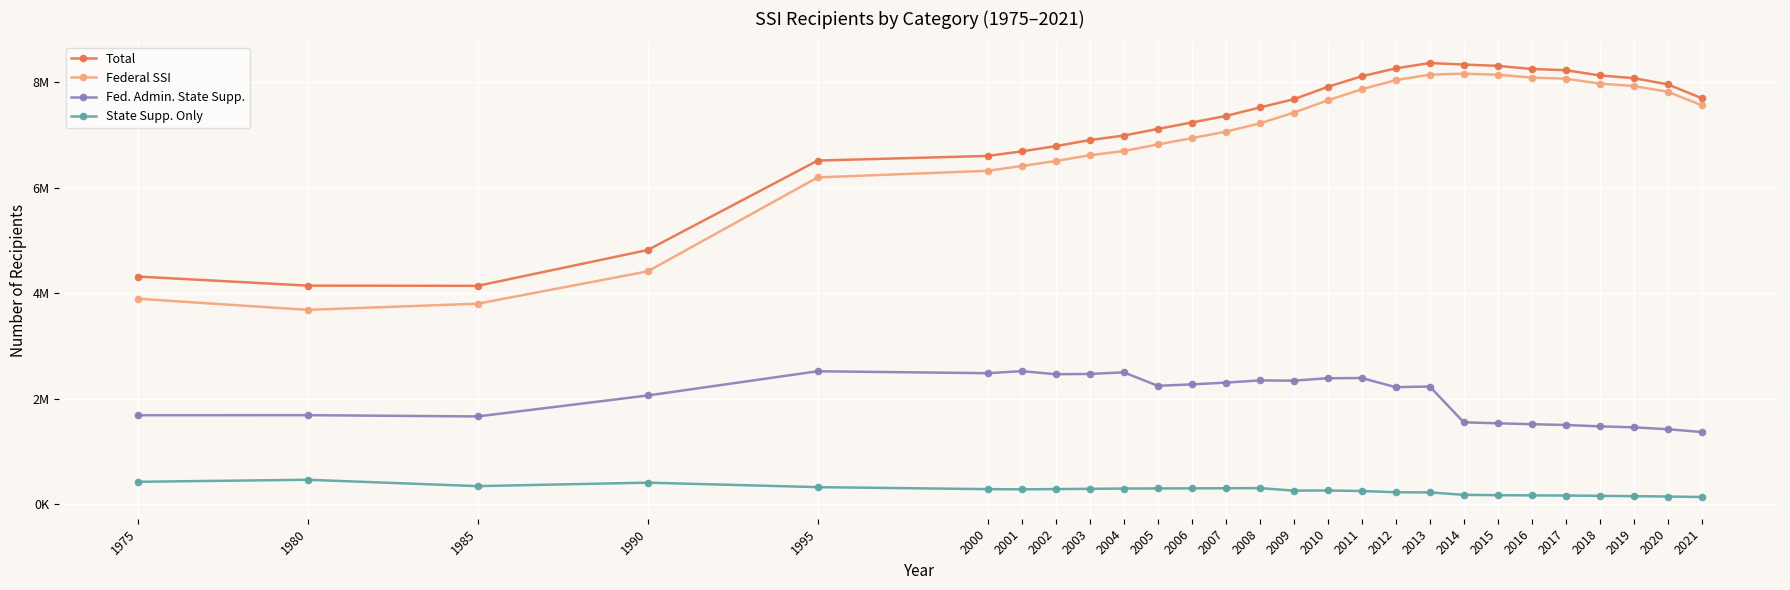

True or false: Federal SSI and Total cross at least once.

False